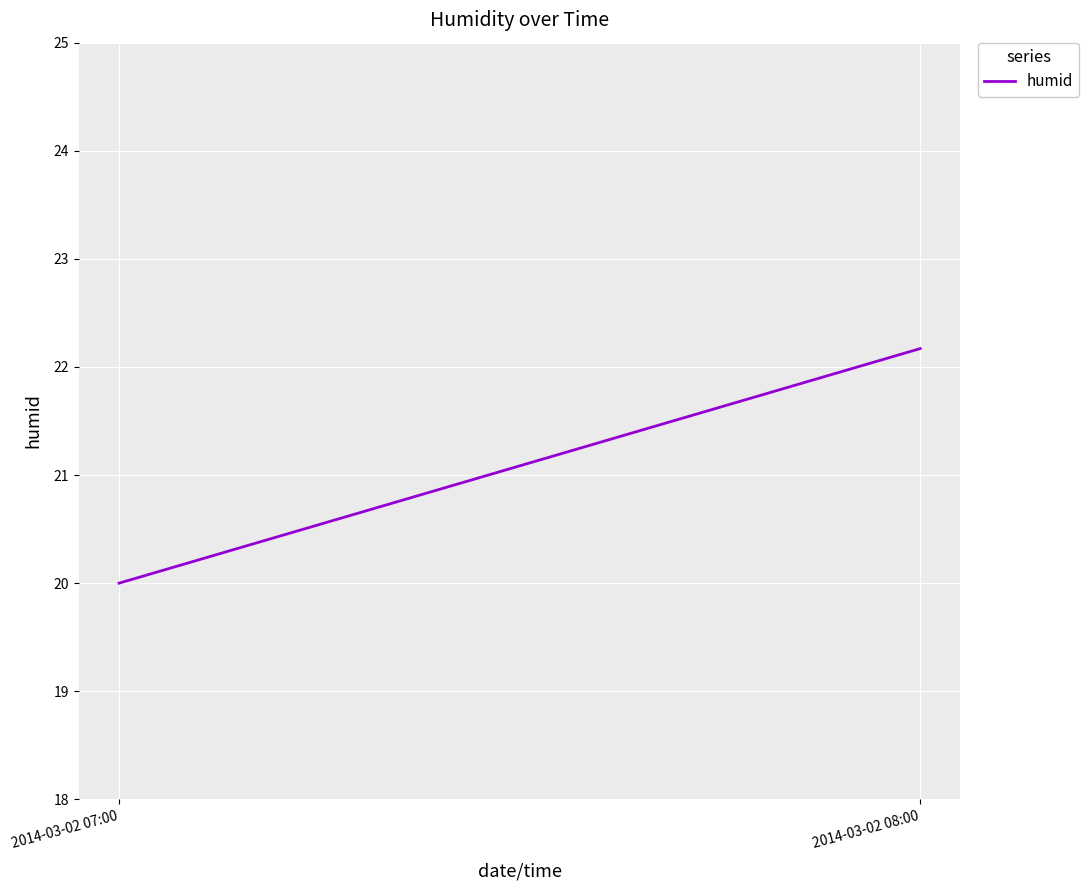

What is the label of the 2nd point from the right?

2014-03-02 07:00